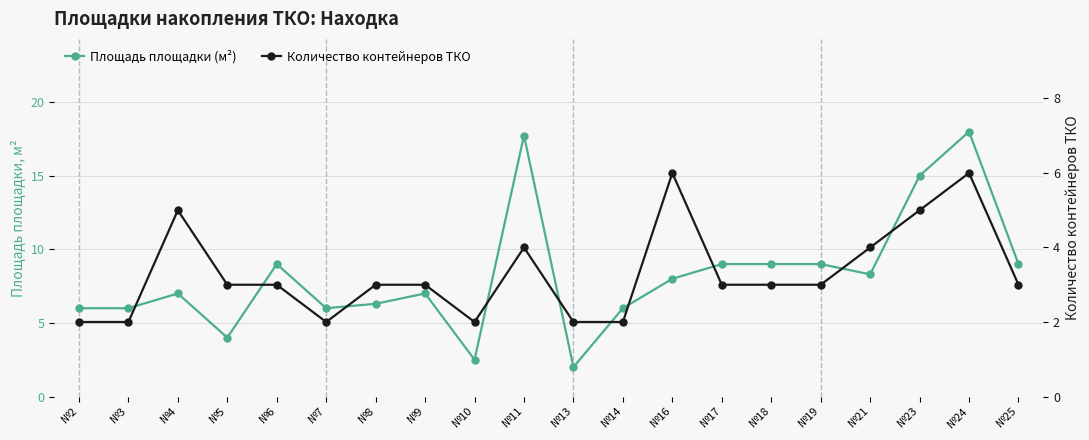

What is the value of the Количество контейнеров ТКО point at the 19th from the left?

6.0